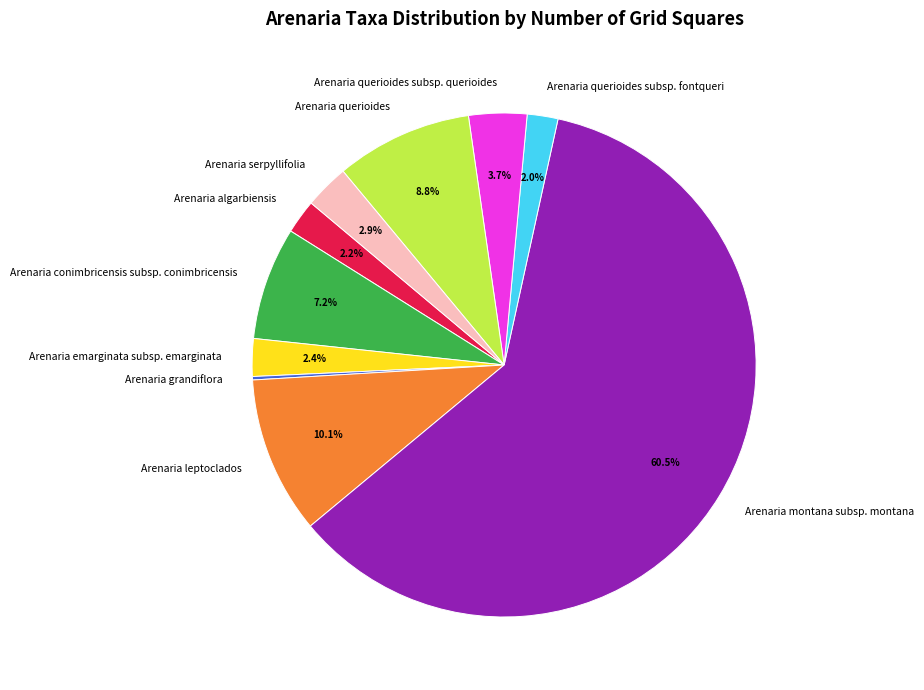

Is there any slice that represents more than half of the pie?

Yes